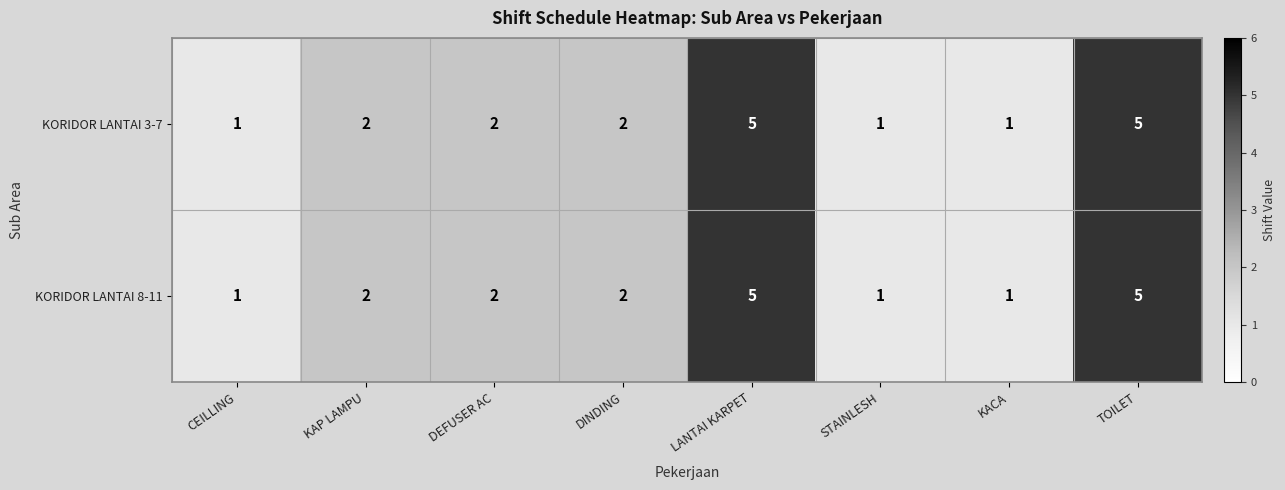

What is the difference between the second highest and minimum values in the KORIDOR LANTAI 8-11 series?

4